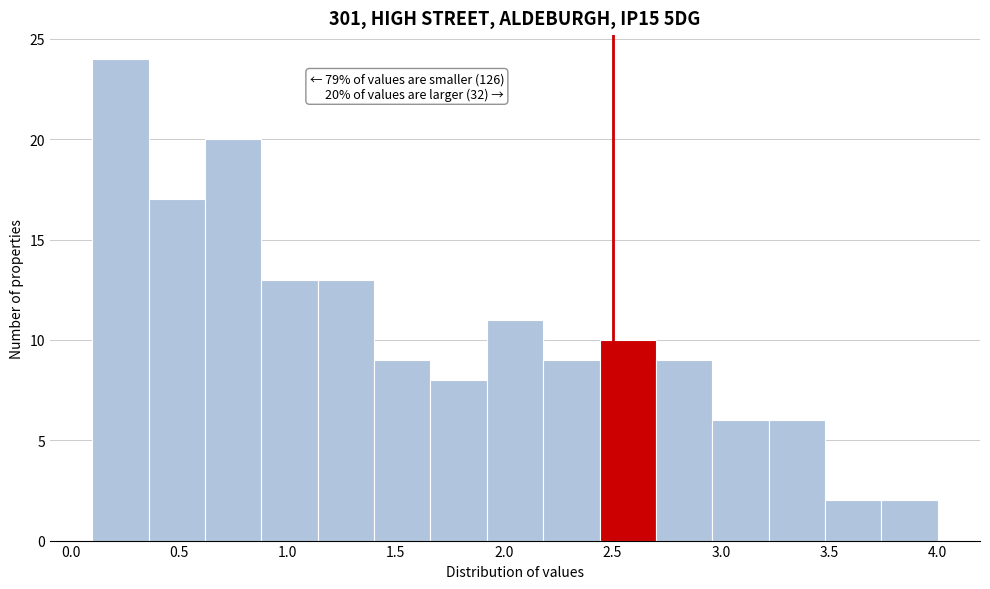

Which range on the x-axis has the tallest bar?

0.10 to 0.36